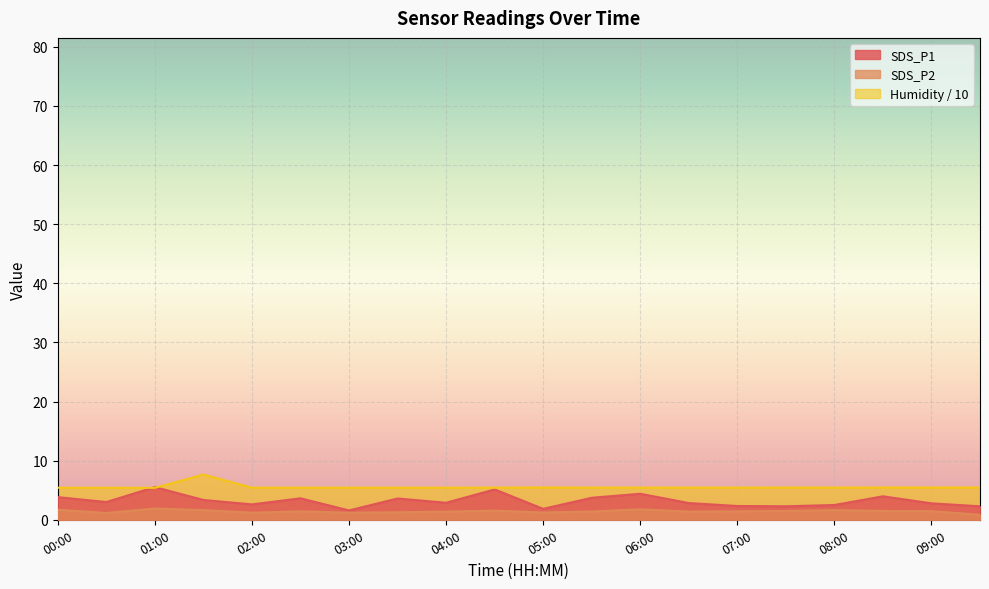

Does the chart display data point markers on the line(s)?

No